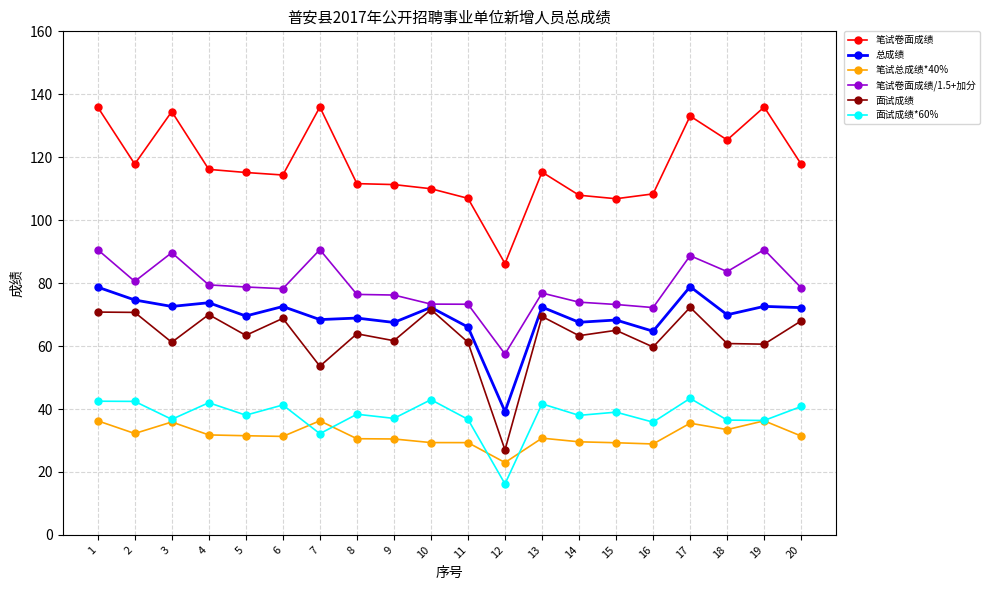

True or false: 总成绩 has more than 0 points higher than both neighbors.

True